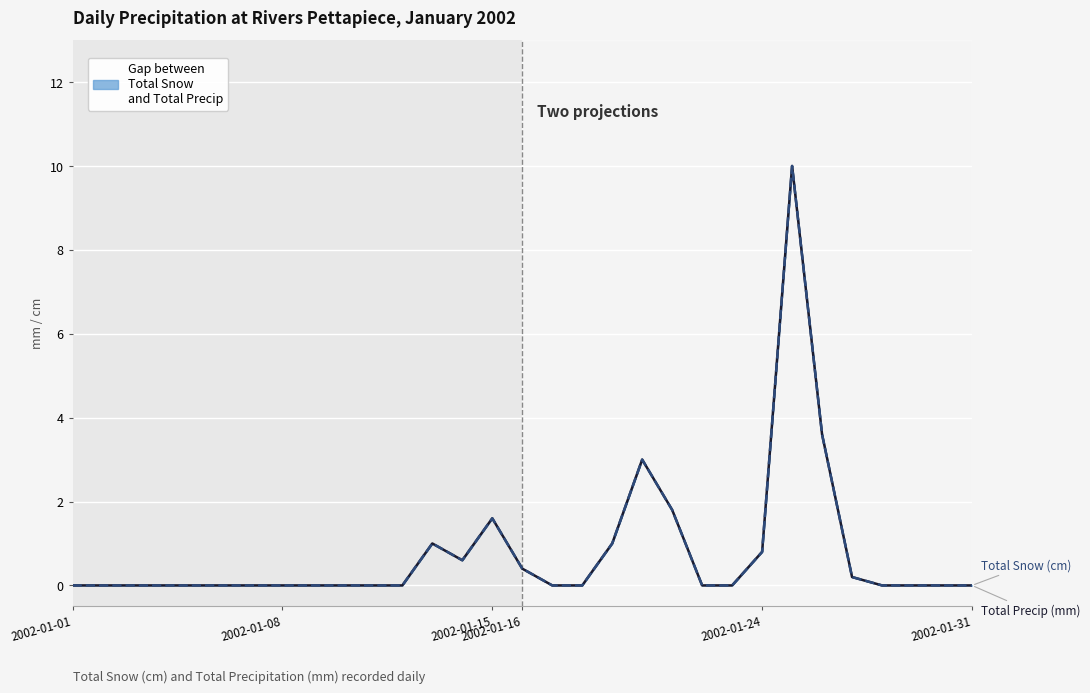

True or false: Total Snow (cm) has more than 0 interior local peaks.

True